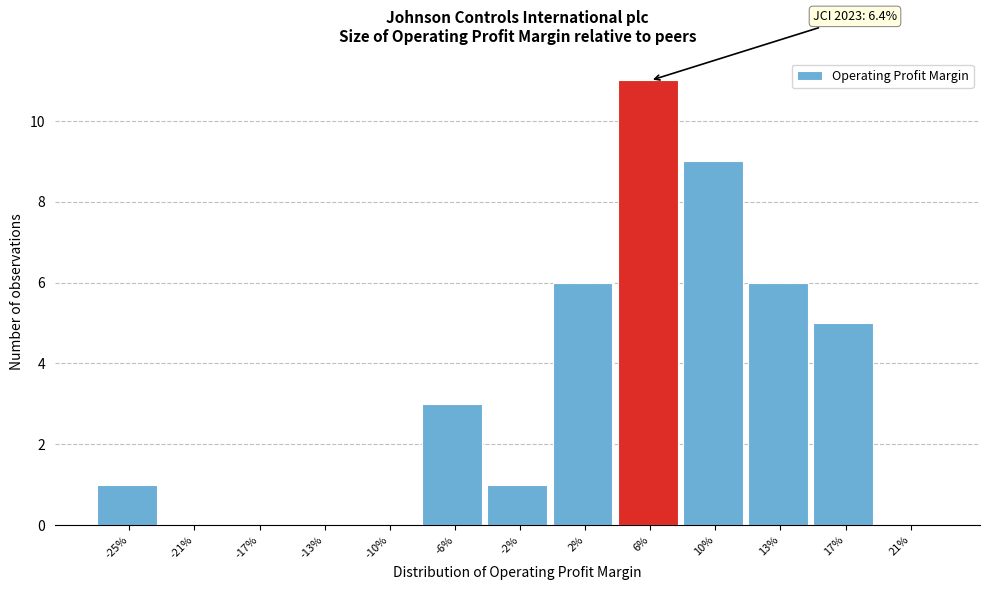

Reading left to right, extract all data points from this chart.

-25%=1	-21%=0	-17%=0	-13%=0	-10%=0	-6%=3	-2%=1	2%=6	6%=11	10%=9	13%=6	17%=5	21%=0